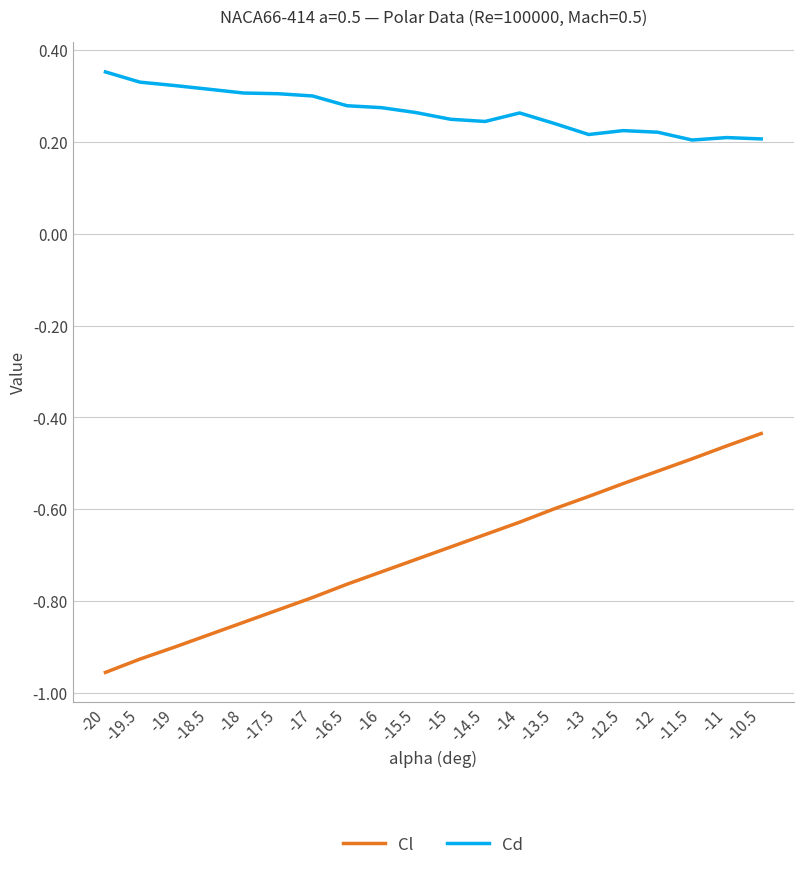

Between -19 and -16, which series saw the biggest shift?

Cl